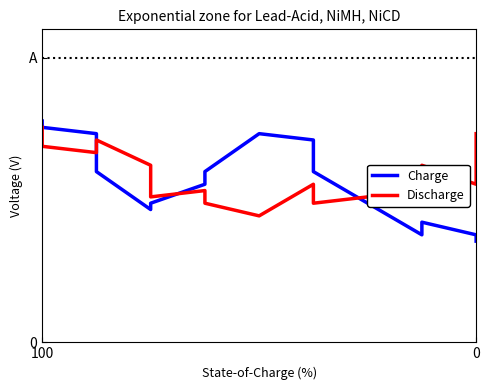

How many data points in Discharge are above 5?

7